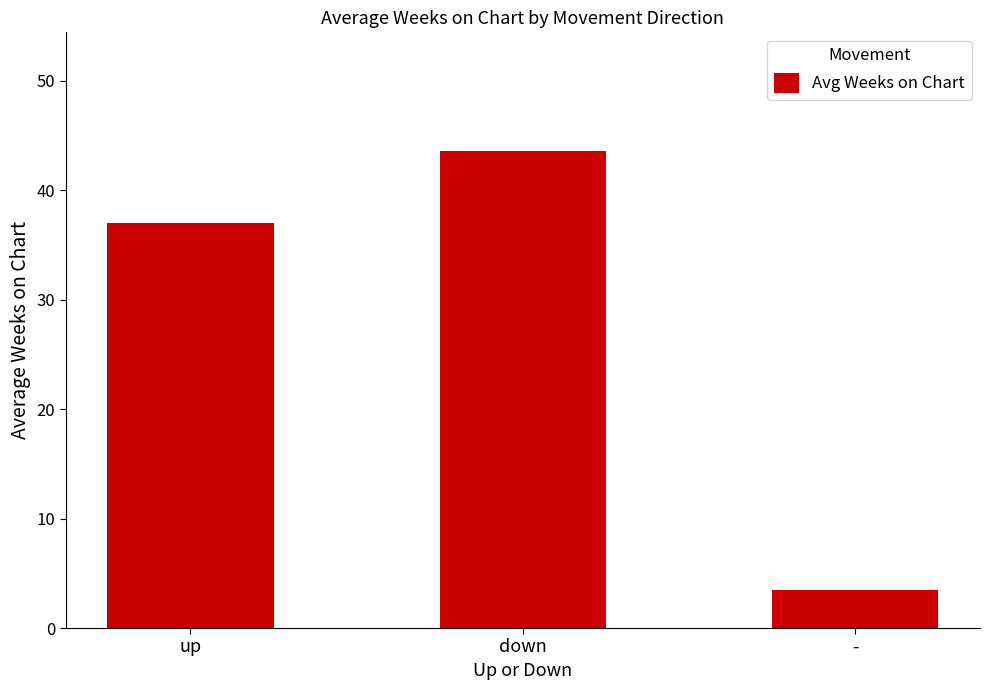

Reading left to right, list all the values displayed in this chart.

37.1	43.5	3.5